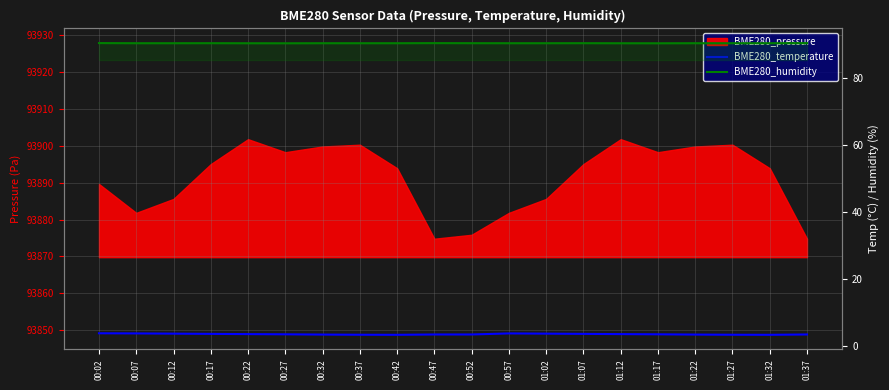

What is the difference between the highest and lowest values at 00:12?

86.6